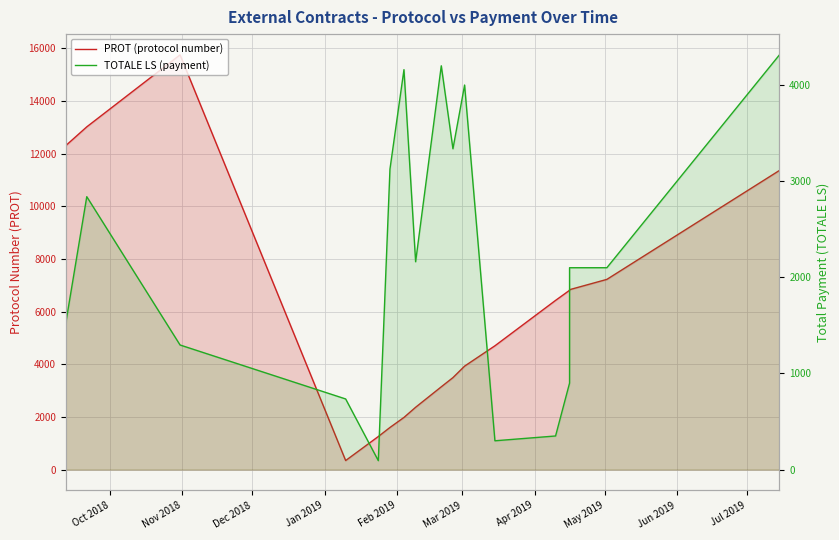

How many lines are shown in the chart?

2